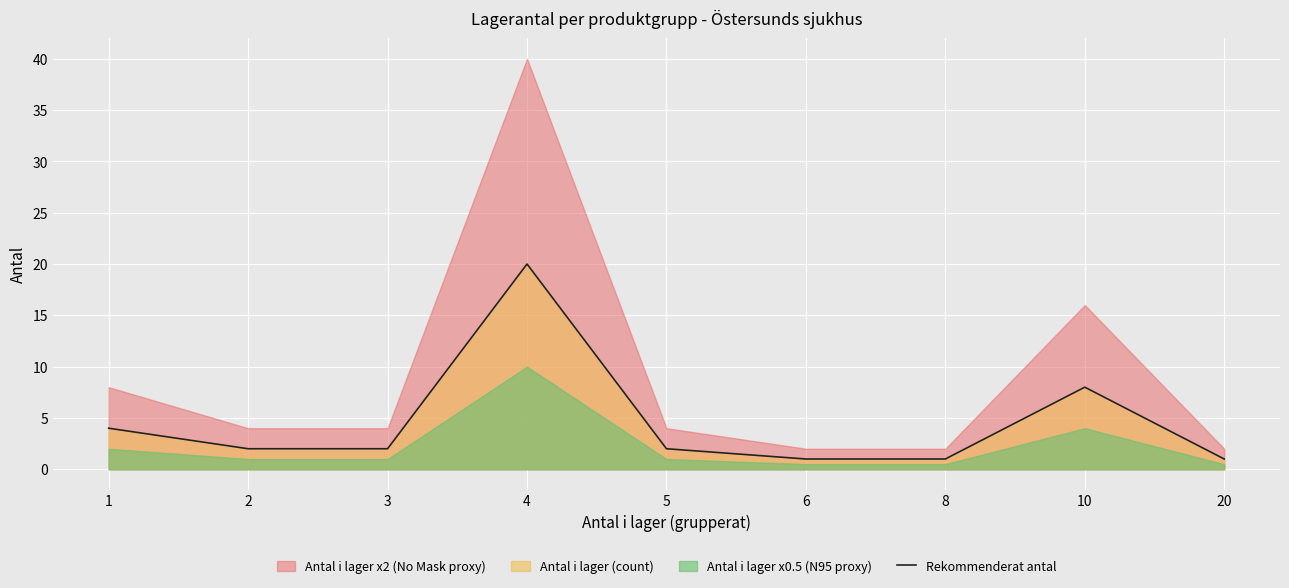

True or false: the data shows 5 at 1.

False